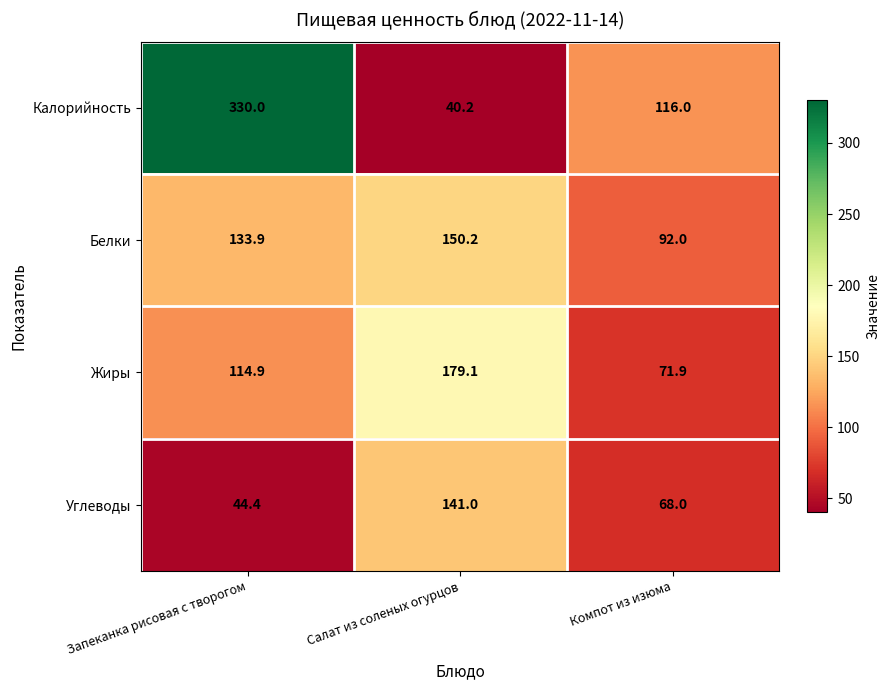

Reading right to left, list all the values displayed in this chart.

Калорийность: Компот из изюма=116.0	Салат из соленых огурцов=40.2	Запеканка рисовая с творогом=330.0
Белки: Компот из изюма=92.0	Салат из соленых огурцов=150.2	Запеканка рисовая с творогом=133.9
Жиры: Компот из изюма=71.9	Салат из соленых огурцов=179.1	Запеканка рисовая с творогом=114.9
Углеводы: Компот из изюма=68.0	Салат из соленых огурцов=141.0	Запеканка рисовая с творогом=44.4